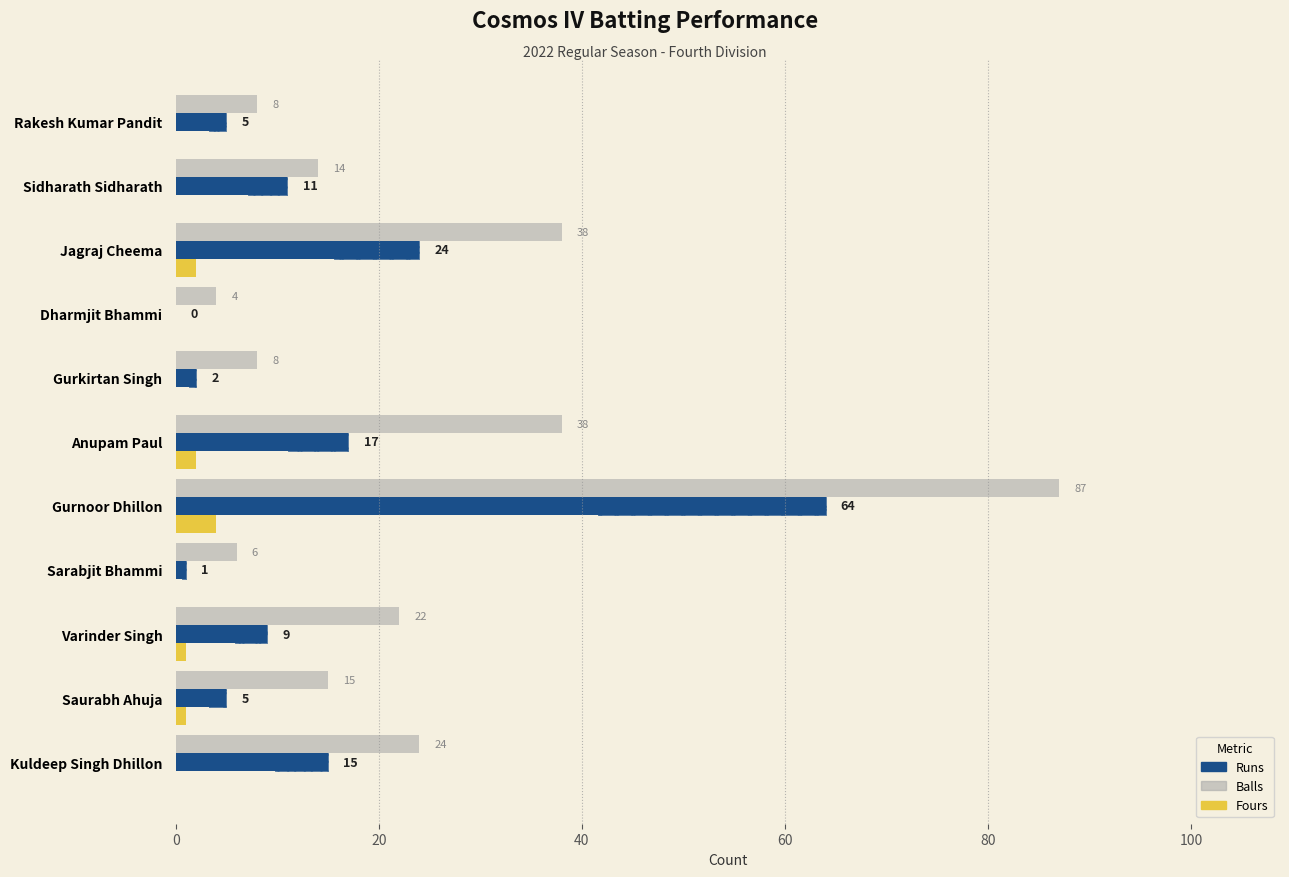

What are all the series names shown in the legend?

Balls, Runs, Fours